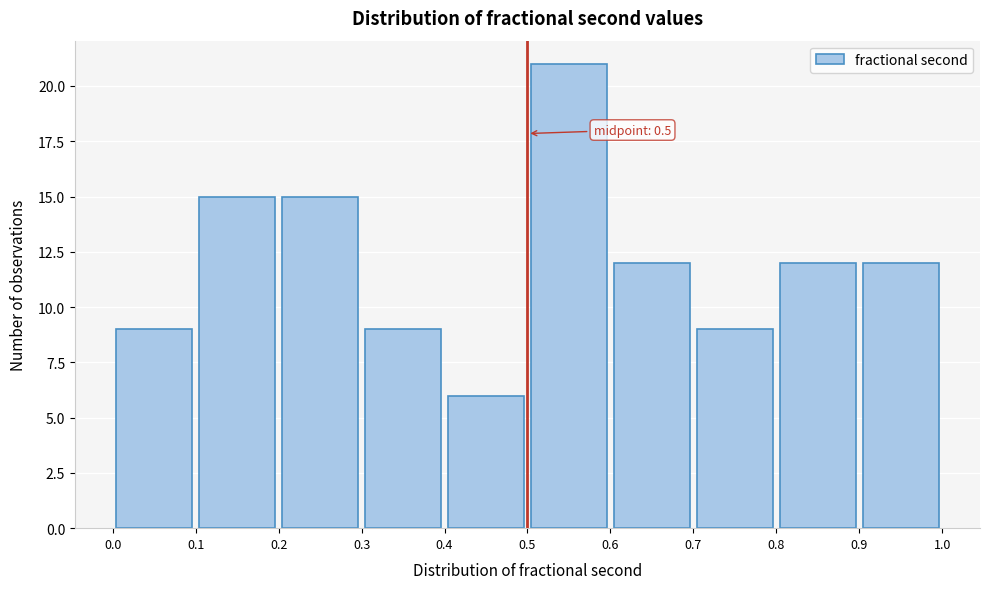

Over which range of the x-axis is the bar tallest?

0.5 to 0.6